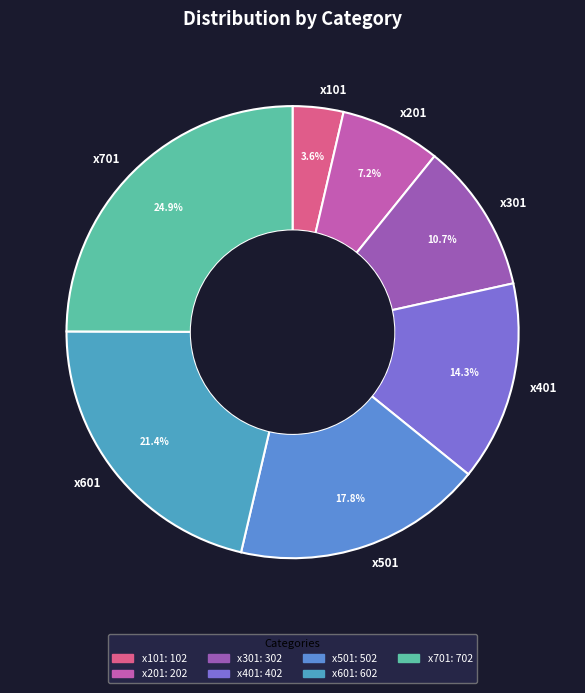

What percentage do x401 and x501 together represent?

32.1%